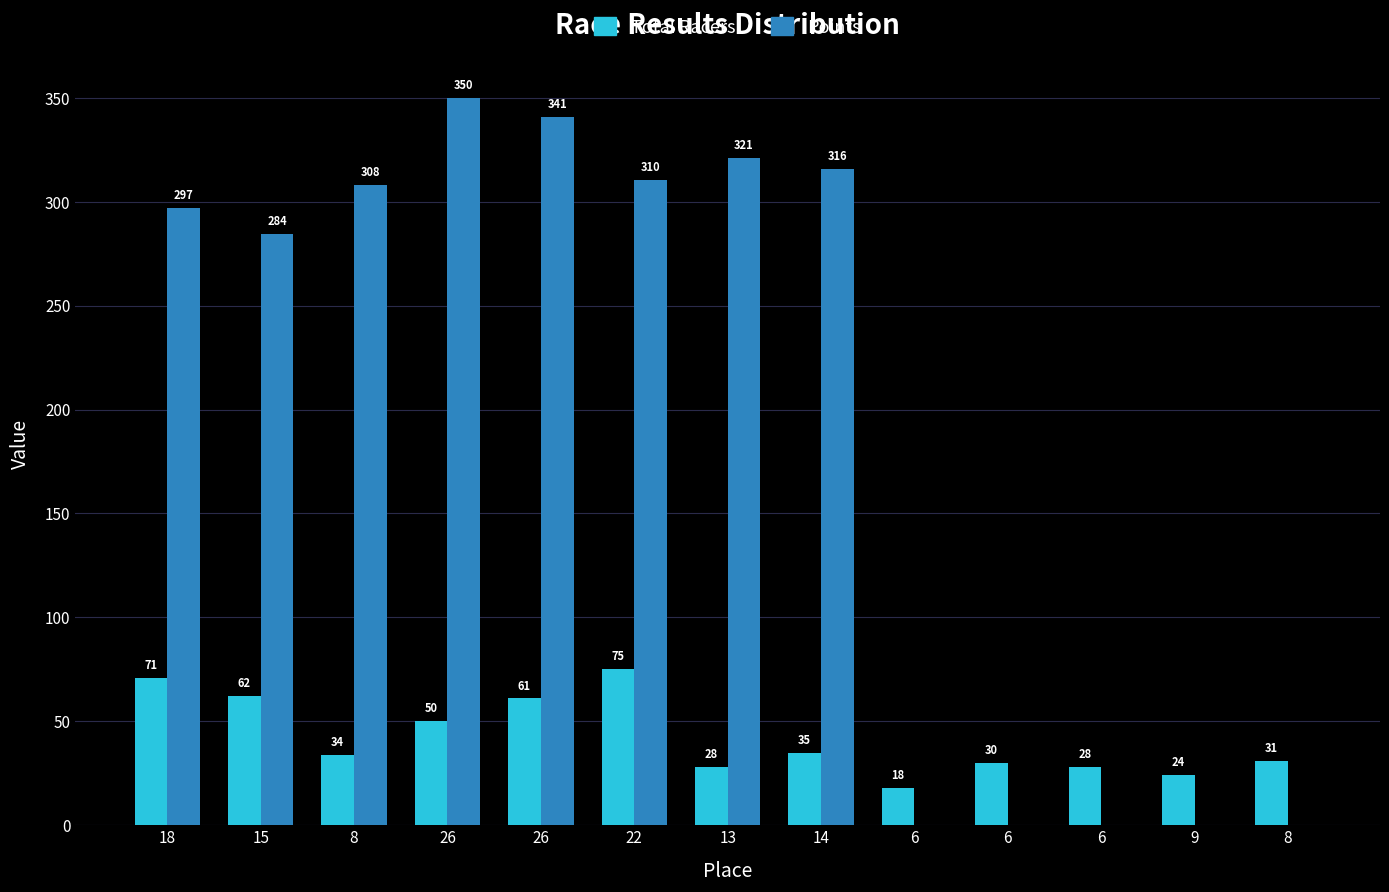

The value of Total Racers at 26 is 61.0. True or false?

True